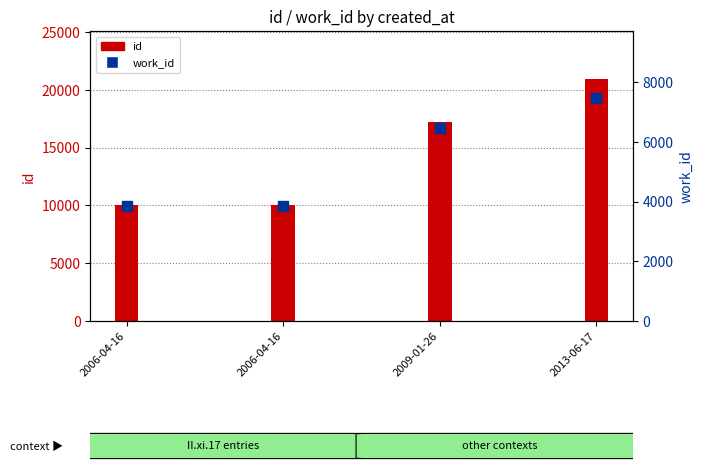

At how many categories does at least one series exceed 13652?

2